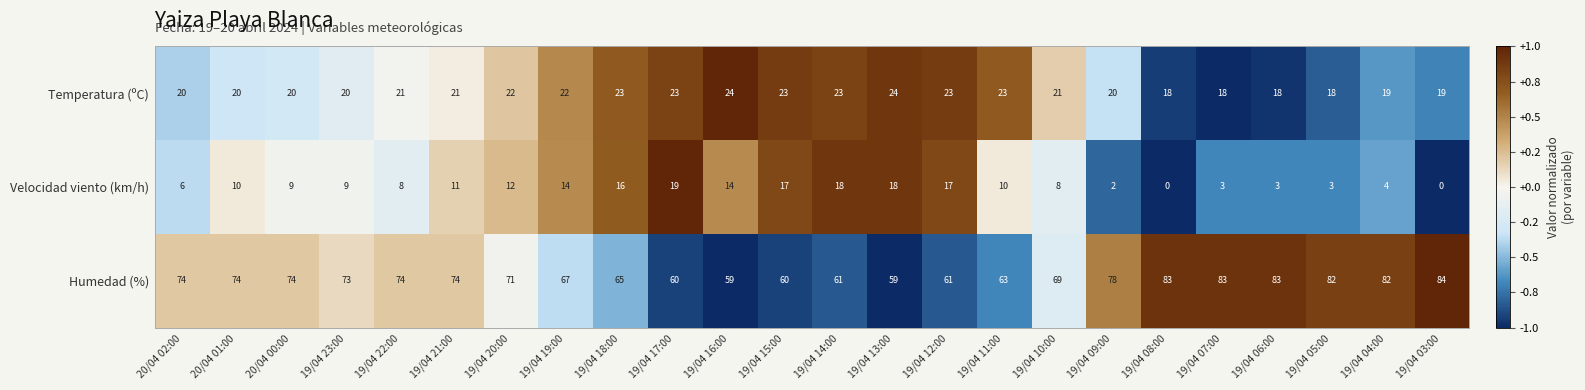

How many categories are shown in the chart?

24